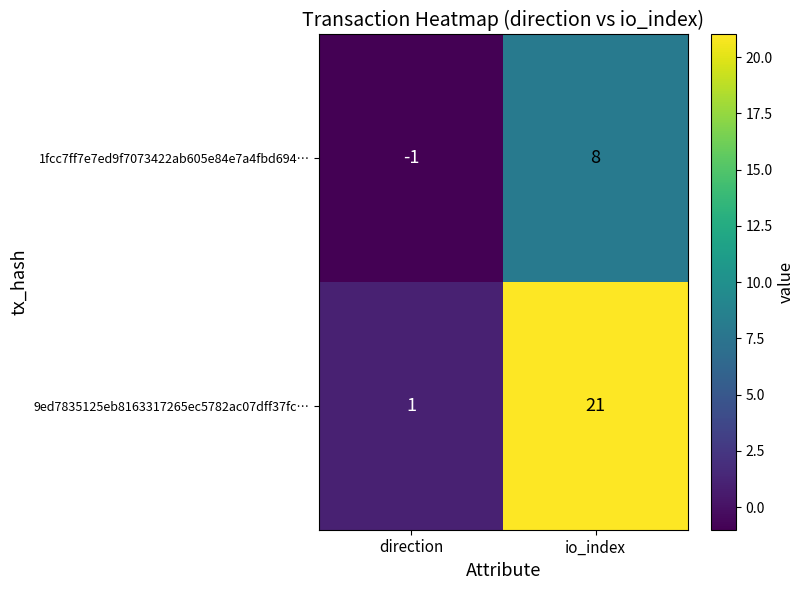

Reading right to left, transcribe all the data shown in this chart.

1fcc7ff7e7ed9f7073422ab605e84e7a4fbd694…: 8	-1
9ed7835125eb8163317265ec5782ac07dff37fc…: 21	1